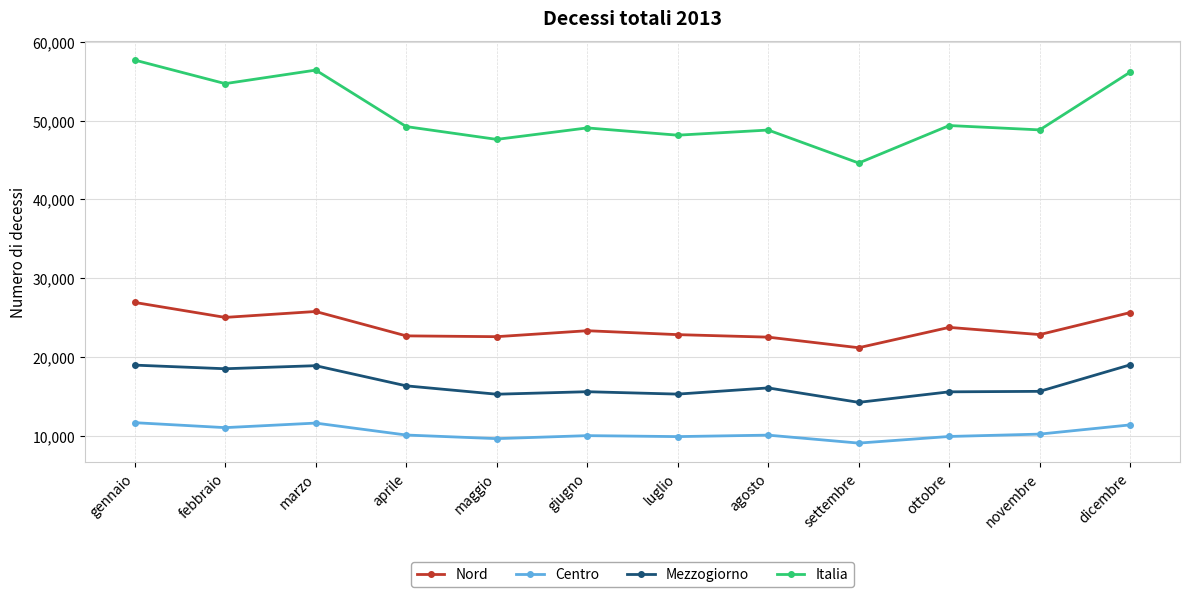

Where is the first local maximum for Italia?

marzo